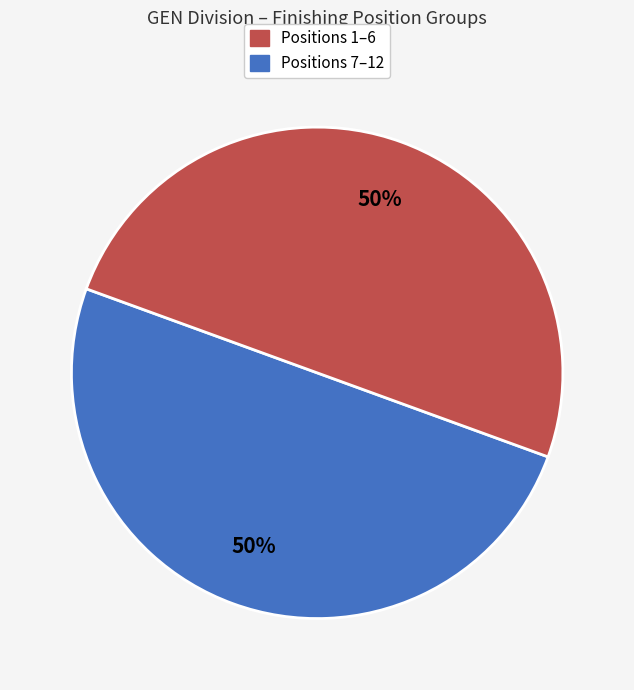

To the nearest percent, what is the average slice percentage?

50%